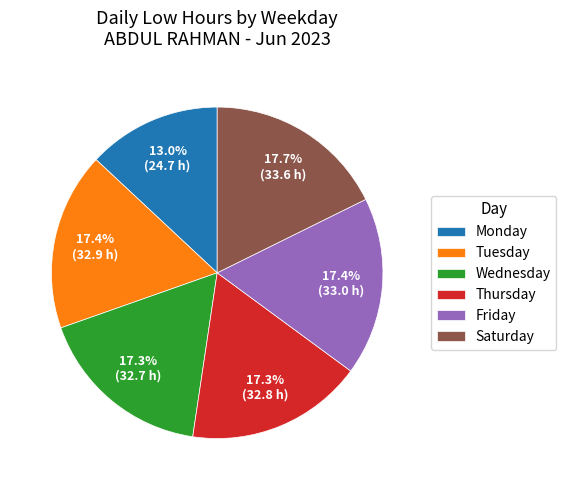

Which category has the smallest portion of the pie?

Monday